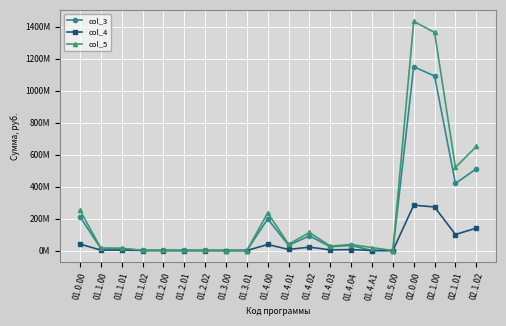

Which series has the largest total across all categories?

col_5